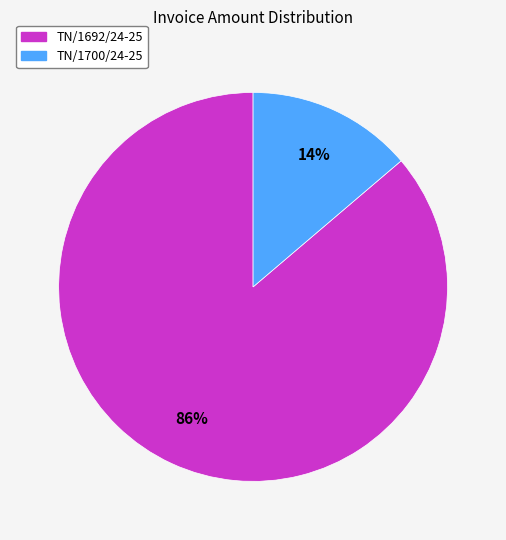

Count the number of slices in the pie.

2